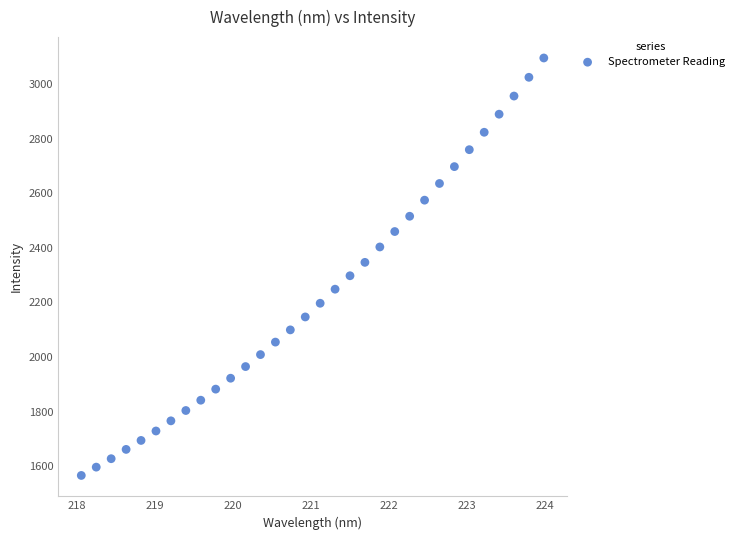

What is the range of Y values (max minus min)?

1529.1